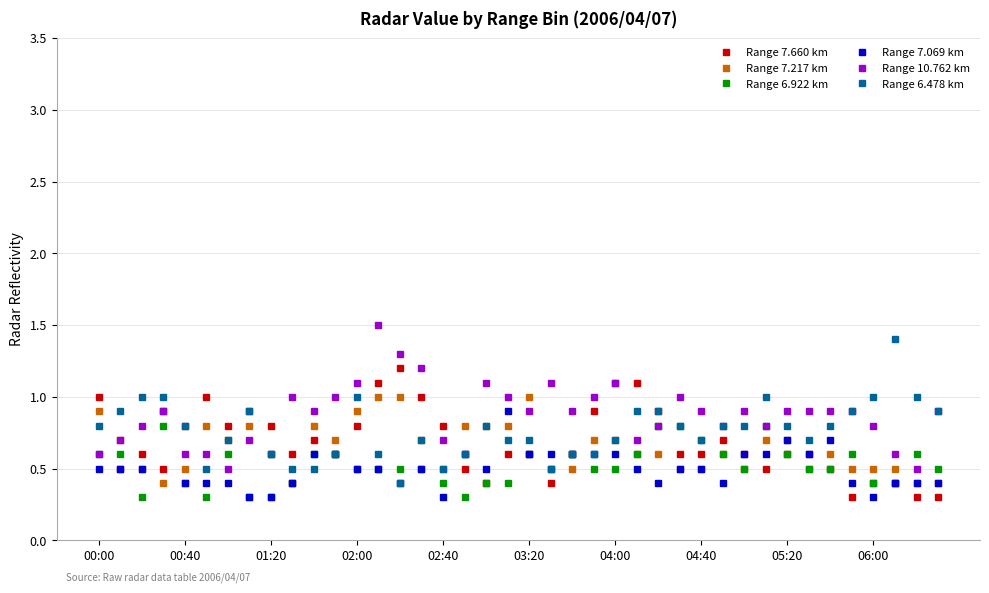

True or false: Range 7.217 km and Range 7.660 km cross at least once.

True